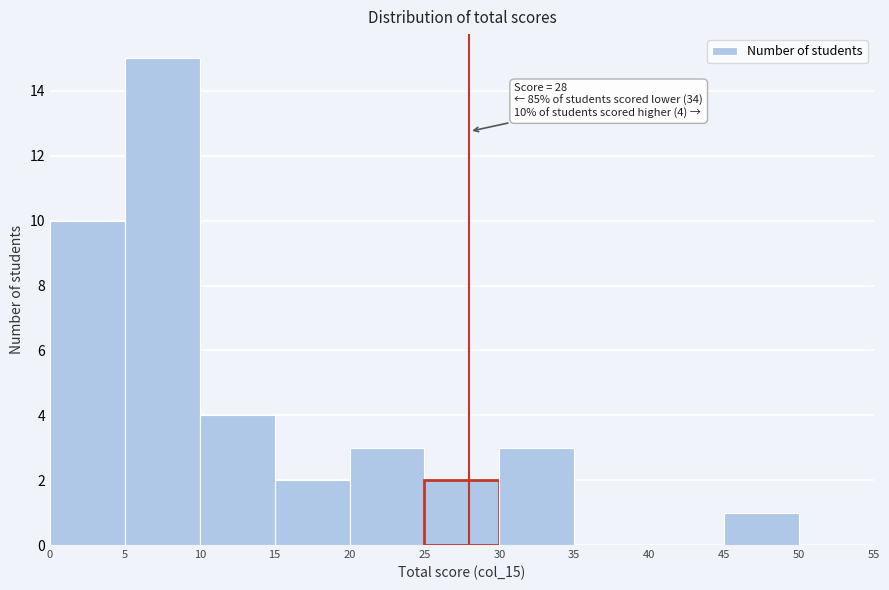

Over which range of the x-axis is the bar tallest?

5 to 10